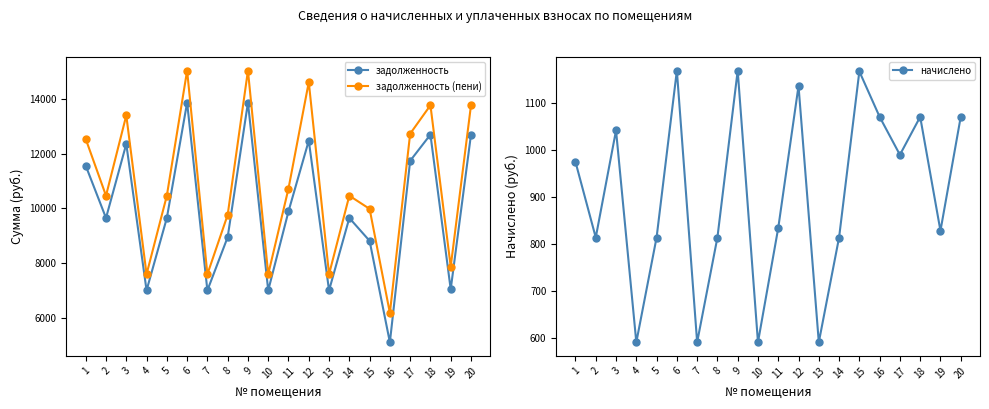

True or false: задолженность (пени) has a value of 3900.2 at 8.

False